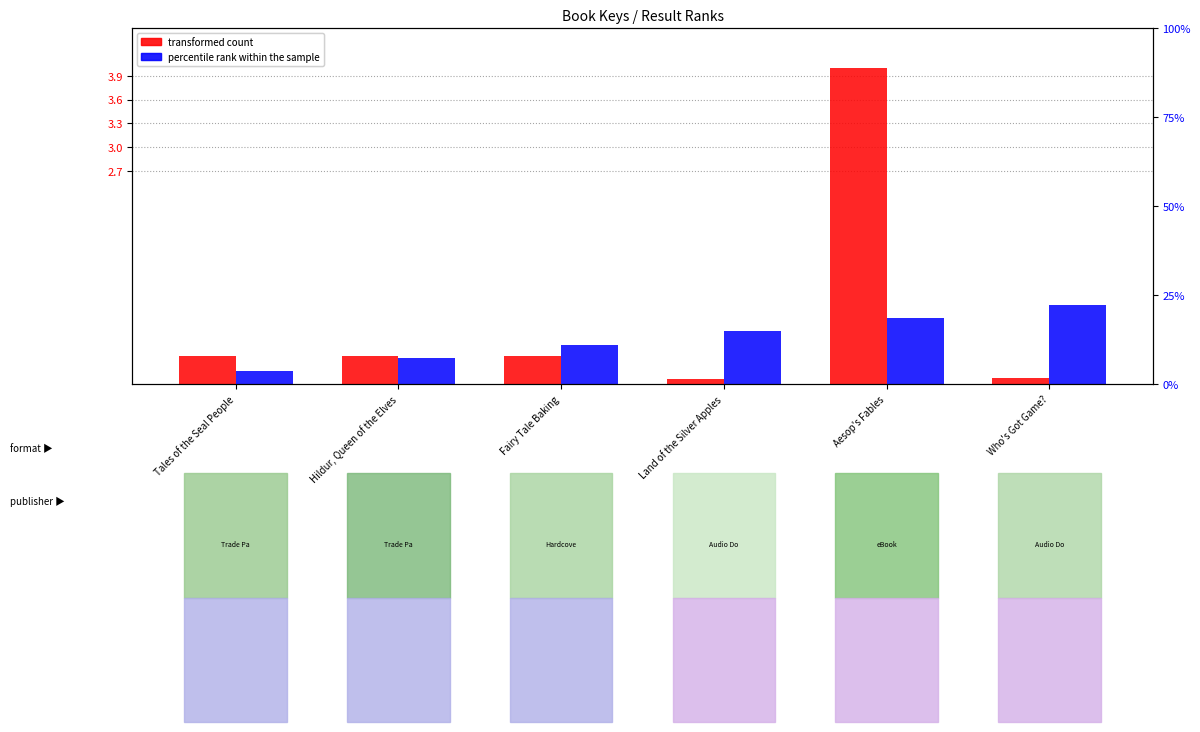

Between Tales of the Seal People and Land of the Silver Apples, which is larger?

Tales of the Seal People